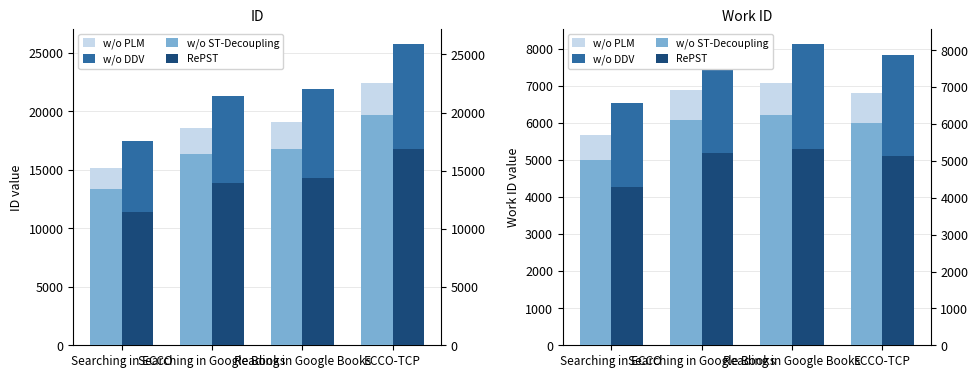

Which category has the lowest value across all series?

Searching in ECCO